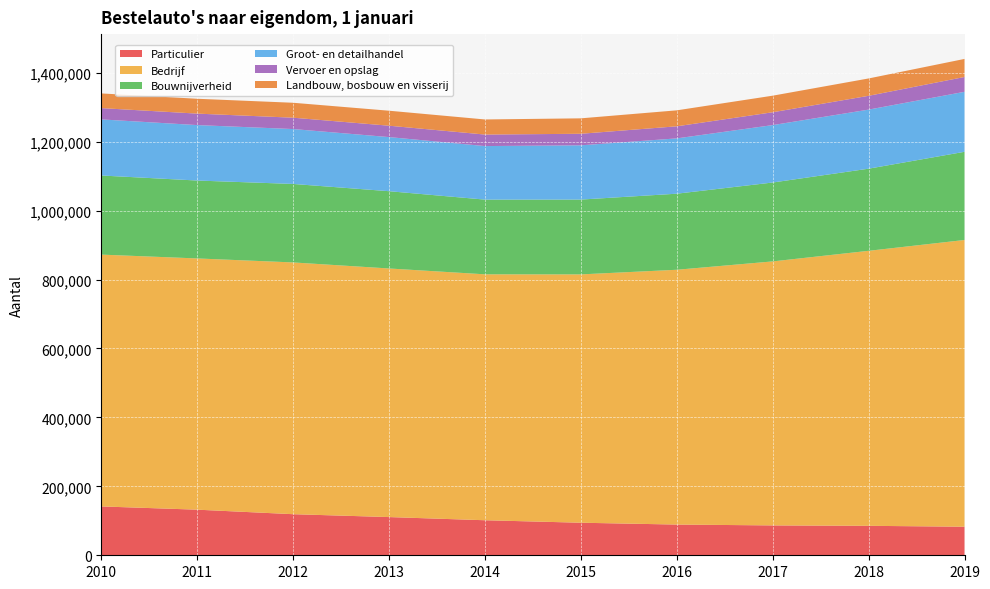

Reading left to right, extract all data points from this chart.

Particulier: 141753	132318	119205	110849	101655	94451	89112	86660	85466	82855
Bedrijf: 730602	728932	730461	721272	713514	720503	739271	765972	797884	831911
Bouwnijverheid: 229519	226018	227704	224182	216737	217070	220668	228885	238267	255847
Groot- en detailhandel: 162753	160874	159268	157021	155352	157409	160482	166587	171397	174068
Vervoer en opslag: 32767	33295	32946	33025	33408	33513	35069	37263	40059	43039
Landbouw, bosbouw en visserij: 42605	43075	43321	43488	43790	44779	46319	48084	50342	52362